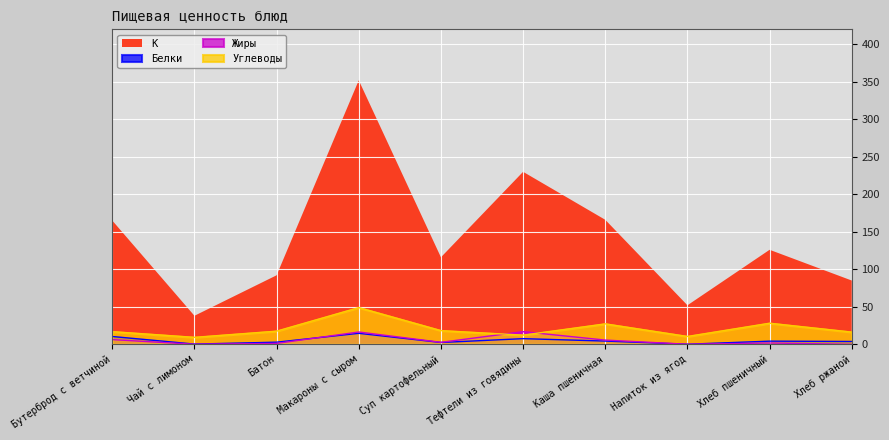

Does the chart display data point markers on the line(s)?

No